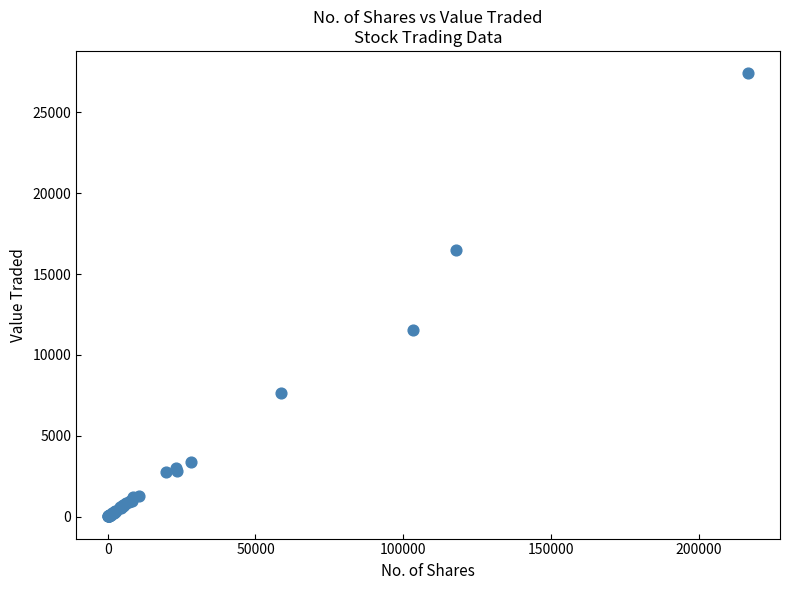

What Y value in the scatter plot is closest to 13721?

11530